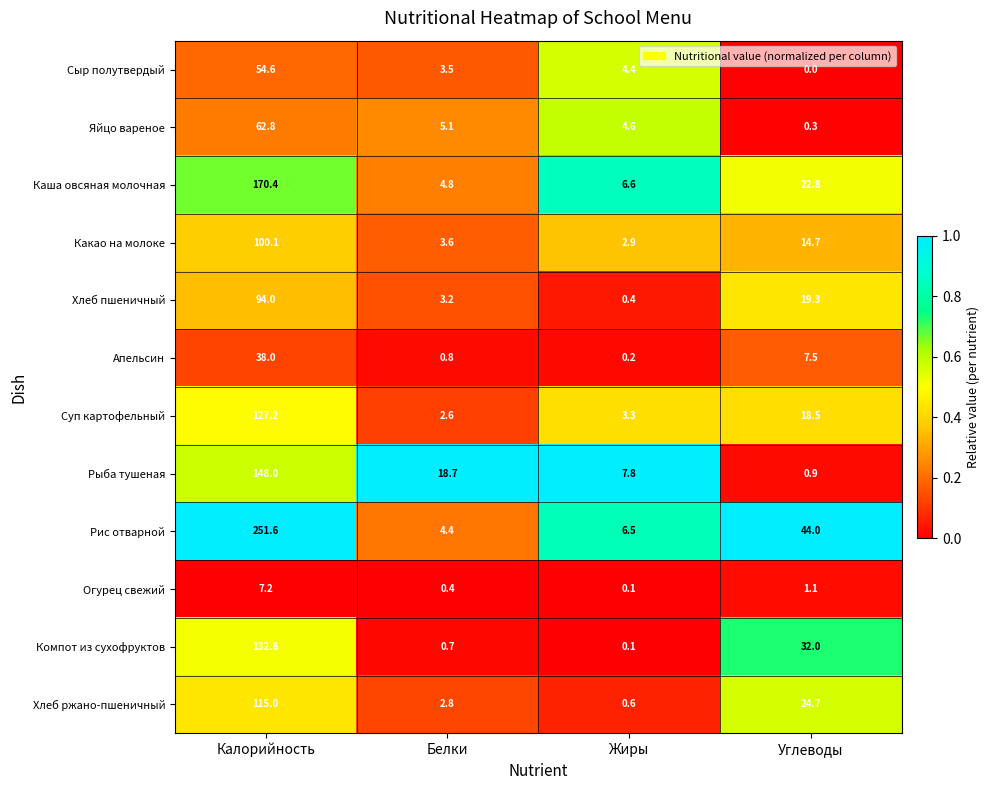

True or false: Рис отварной has a value of 421.4 at Калорийность.

False